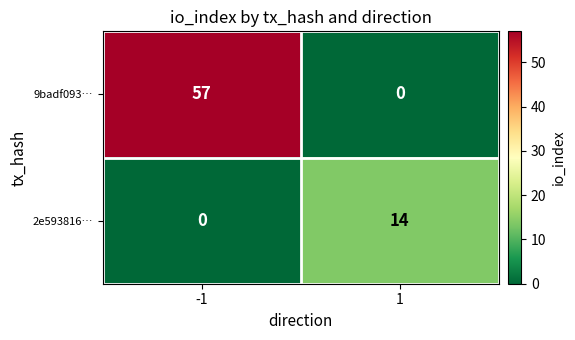

How many values in the 9badf093… series are below 57?

1